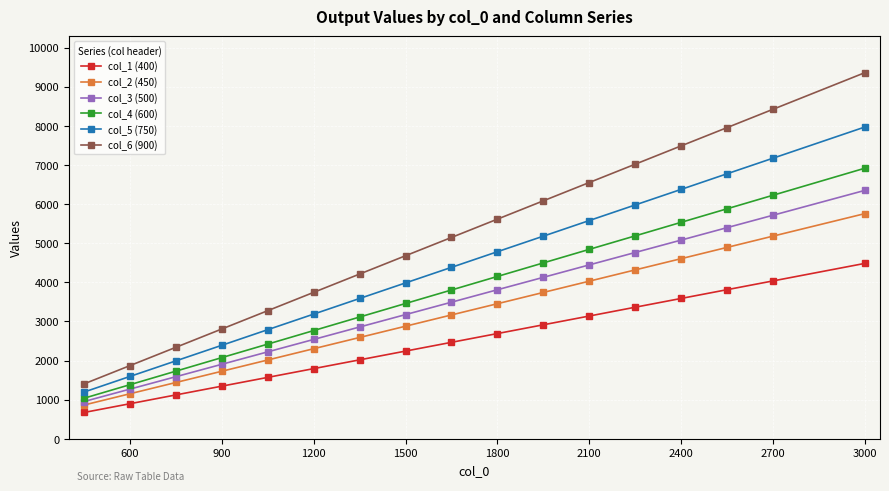

What is the average value of the col_6 (900) series?

5174